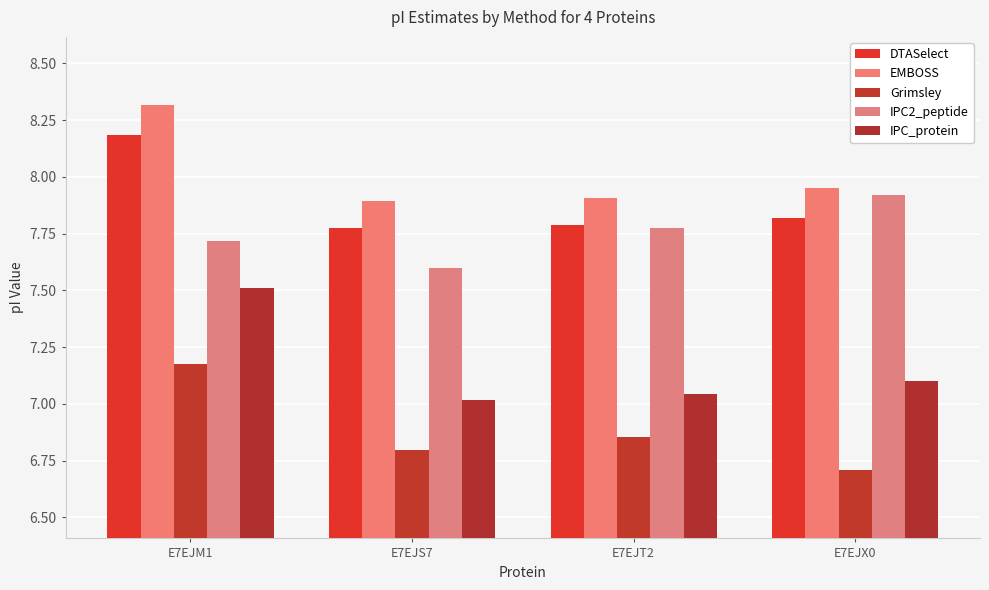

What value does the EMBOSS series have at E7EJT2?

7.9